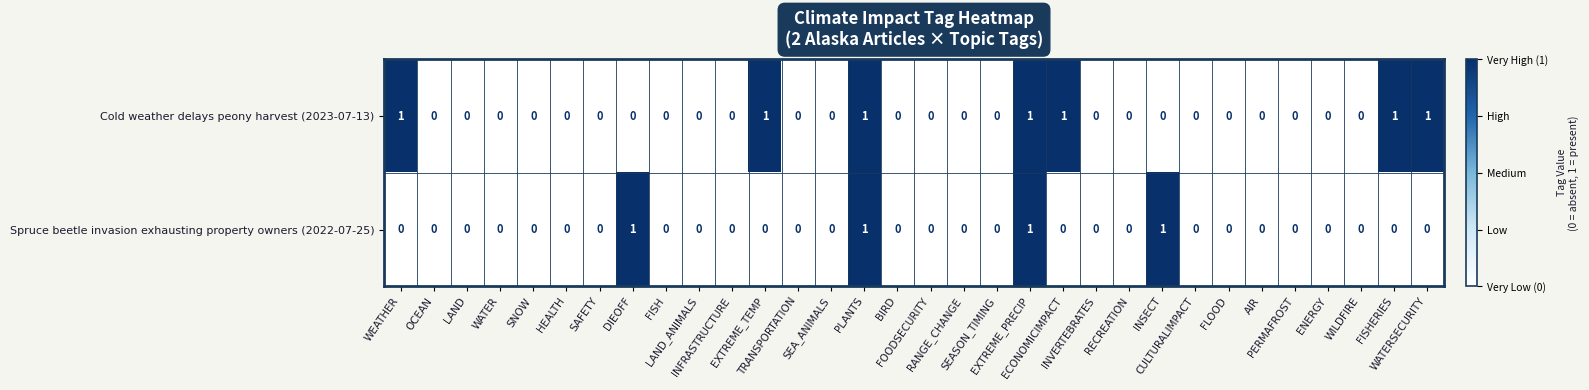

Count the Cold weather delays peony harvest (2023-07-13) values in the range 0 to 1.

32